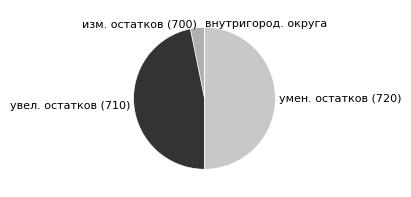

What is the ratio of the value at увел. остатков (710) to the value at изм. остатков (700)?

14.6